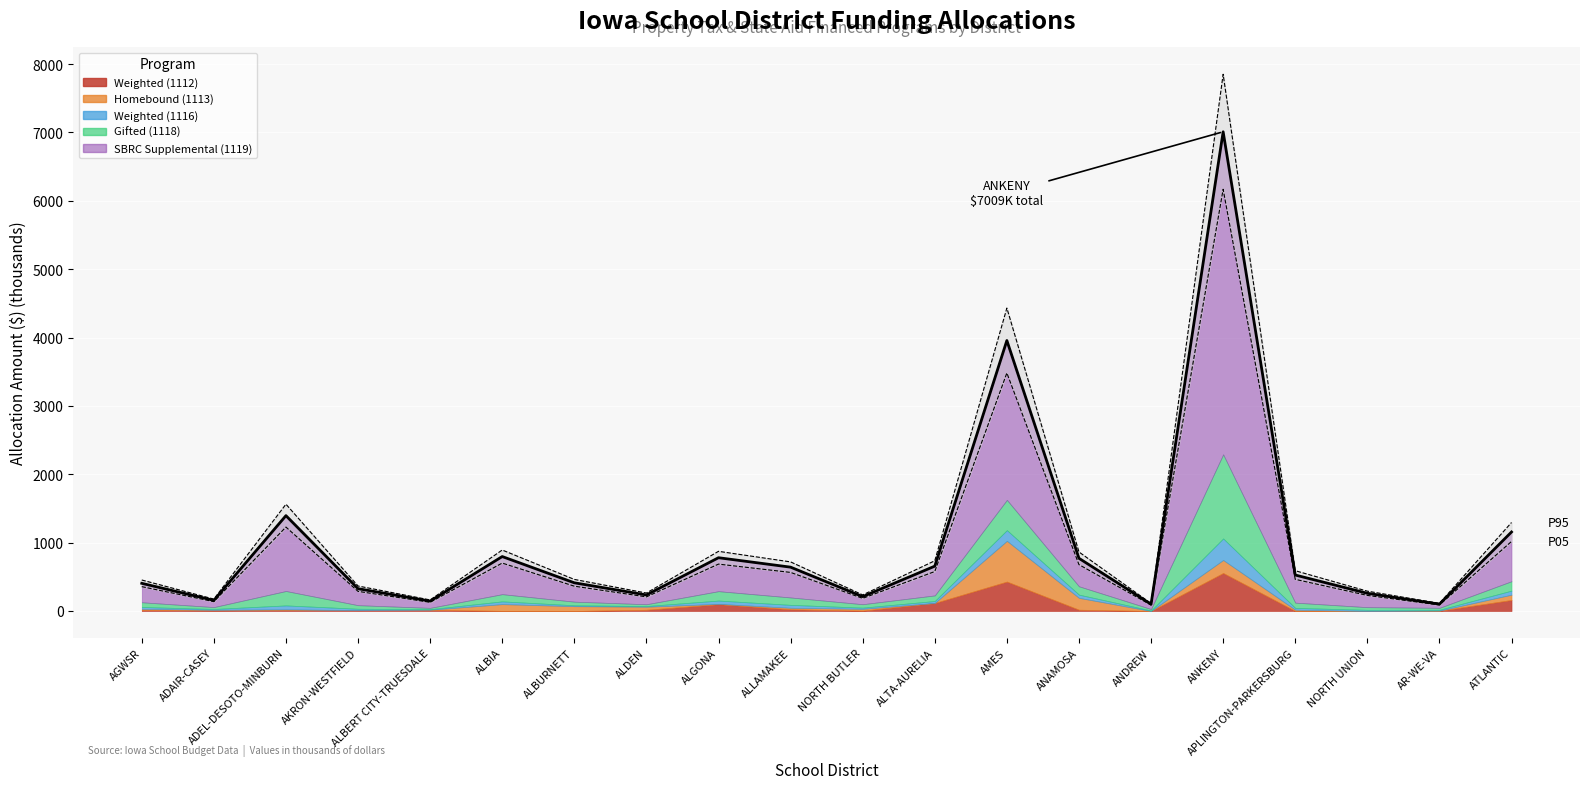

Where is the first local maximum for Total Stack?

ADEL-DESOTO-MINBURN